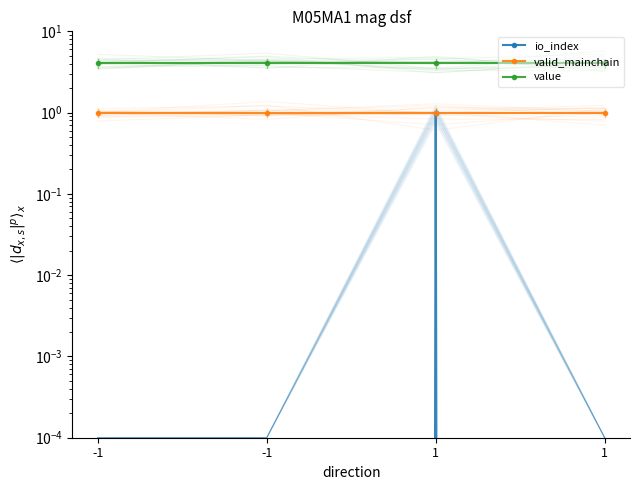

What is the value of the value point at the 1st from the left?

4.1